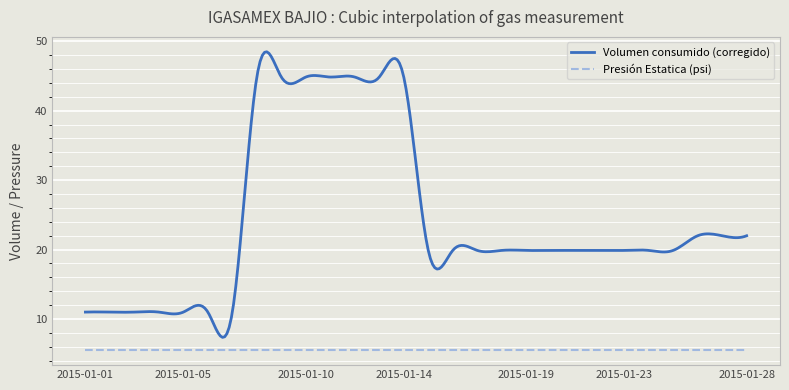

What is the sum of all Presión Estatica (psi) values?

1650.0